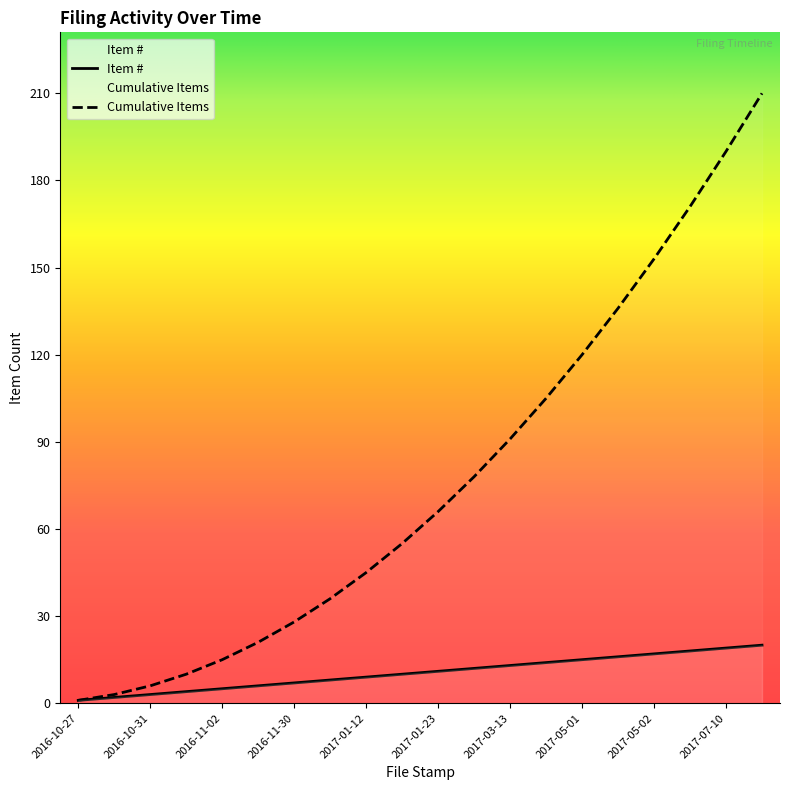

True or false: Cumulative Items and Item # intersect in this chart.

False